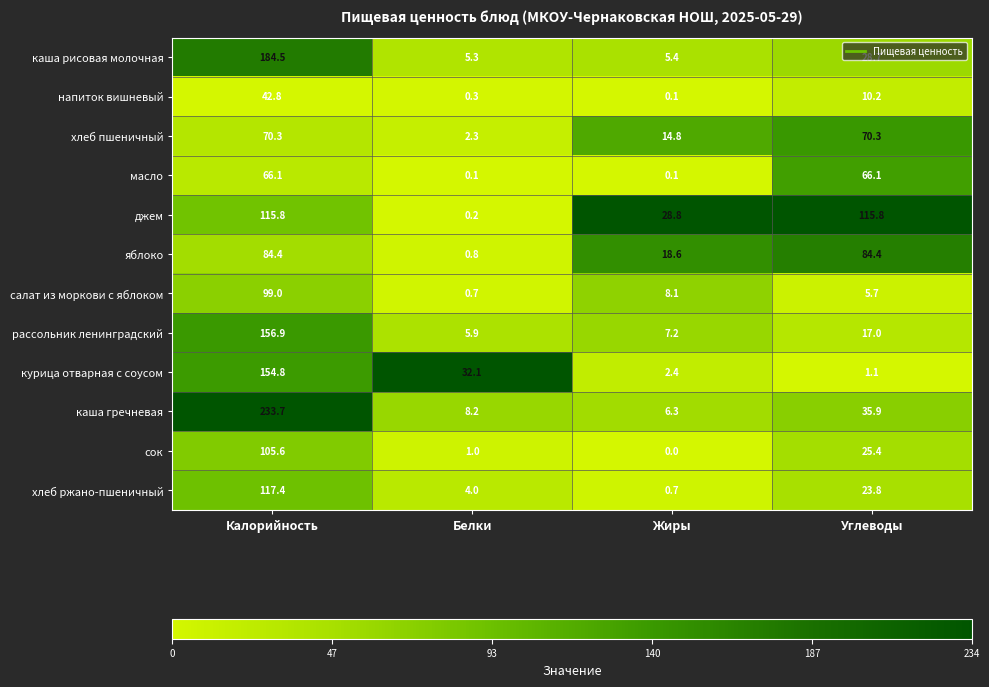

At which label does курица отварная с соусом first exceed 32?

Калорийность